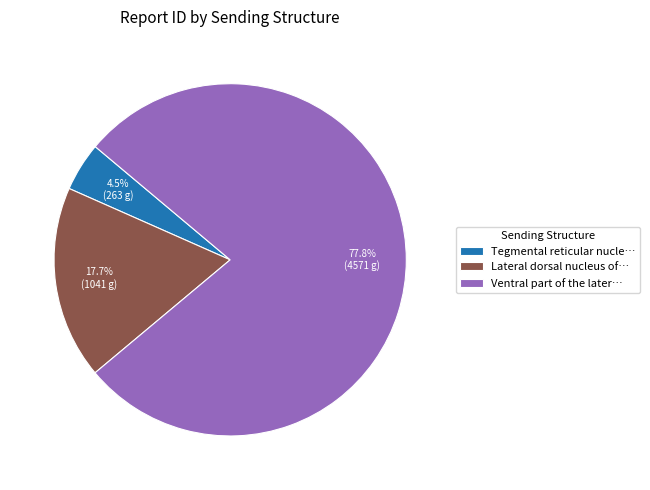

To the nearest percent, what is the difference between the largest and smallest slice percentages?

73%